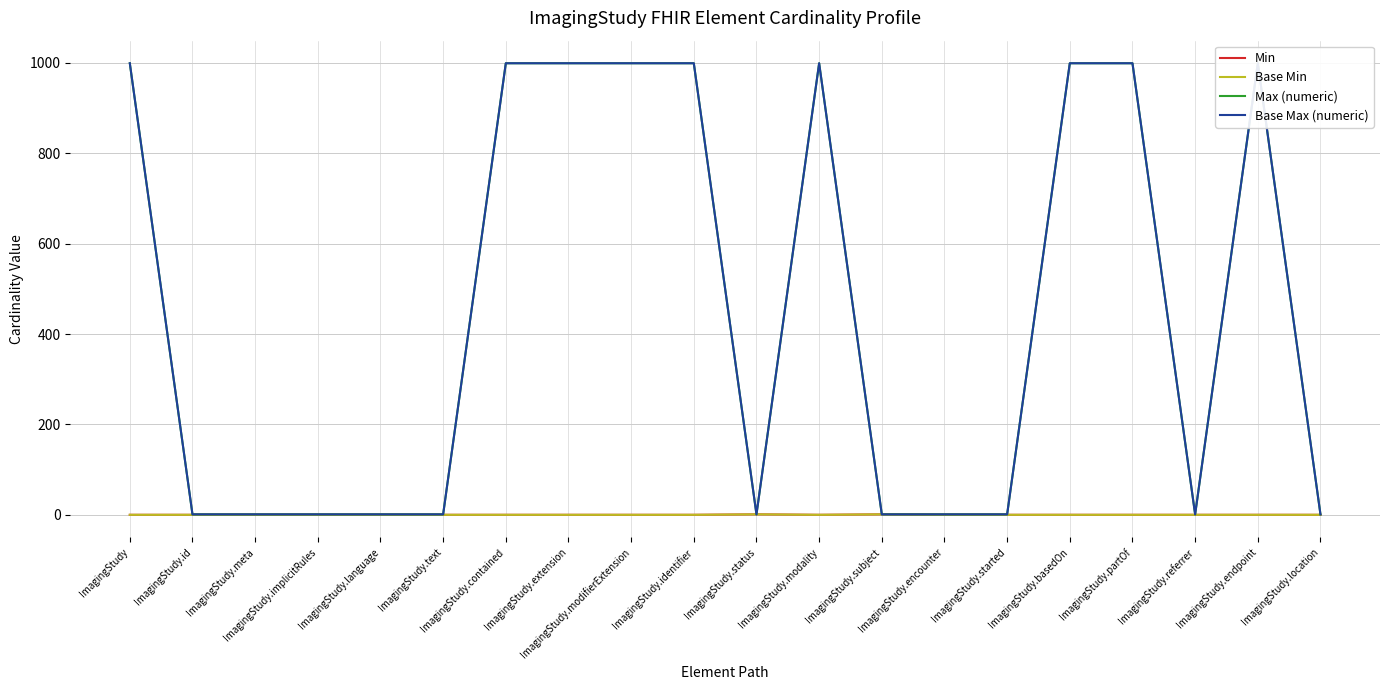

How many lines are shown in the chart?

4